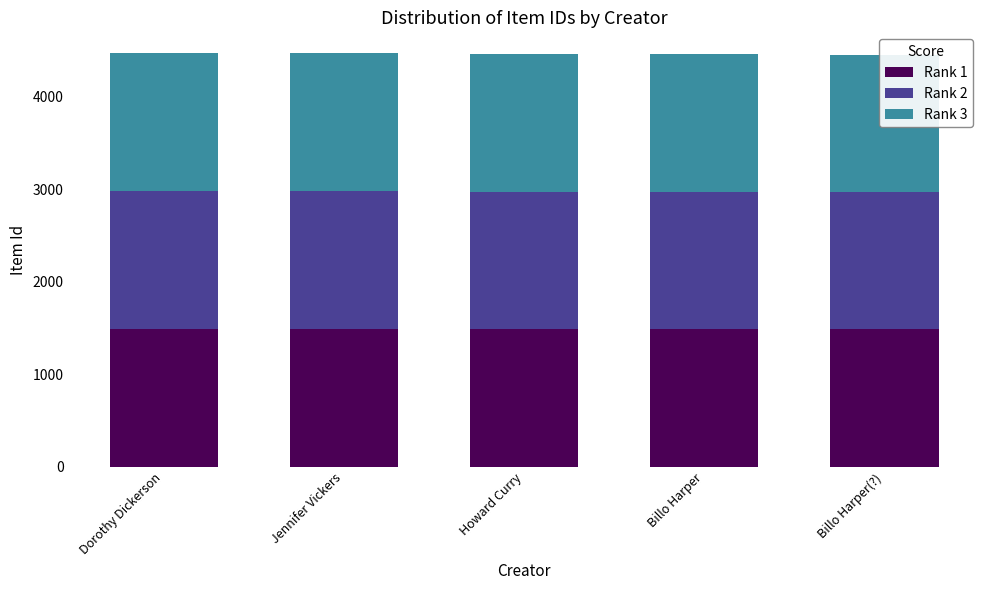

Rank the series at Dorothy Dickerson from lowest to highest value.

Rank 2, Rank 1, Rank 3